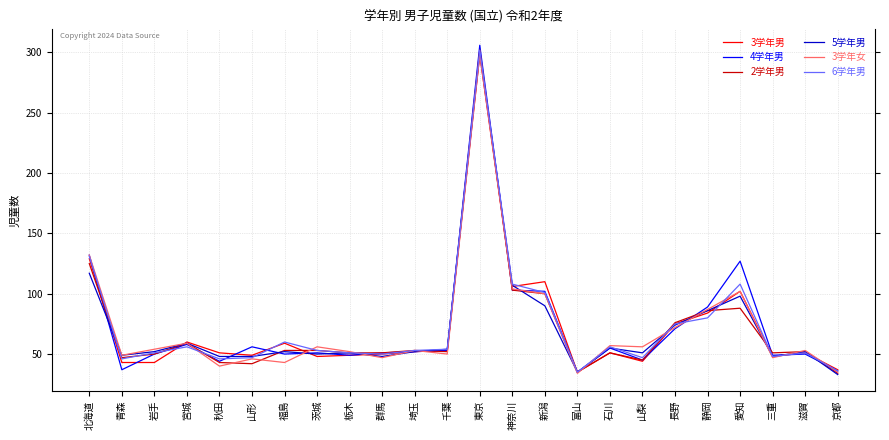

What position from the right is 青森?

23